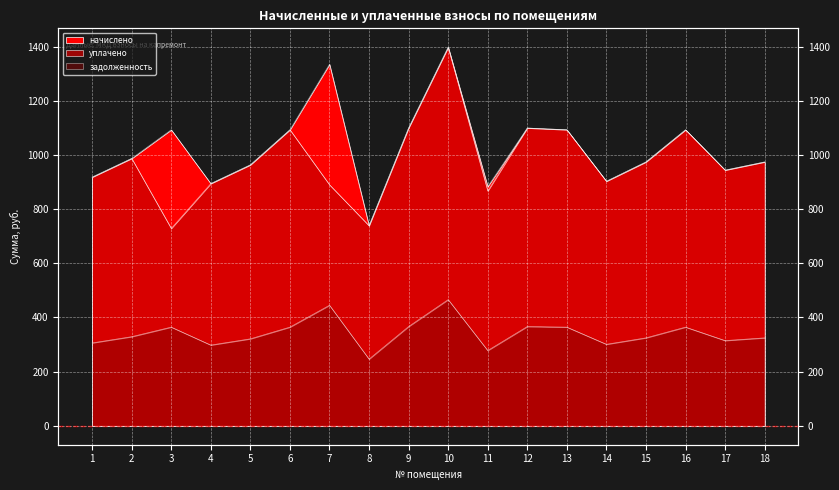

How many interior local valleys does the начислено series have?

5